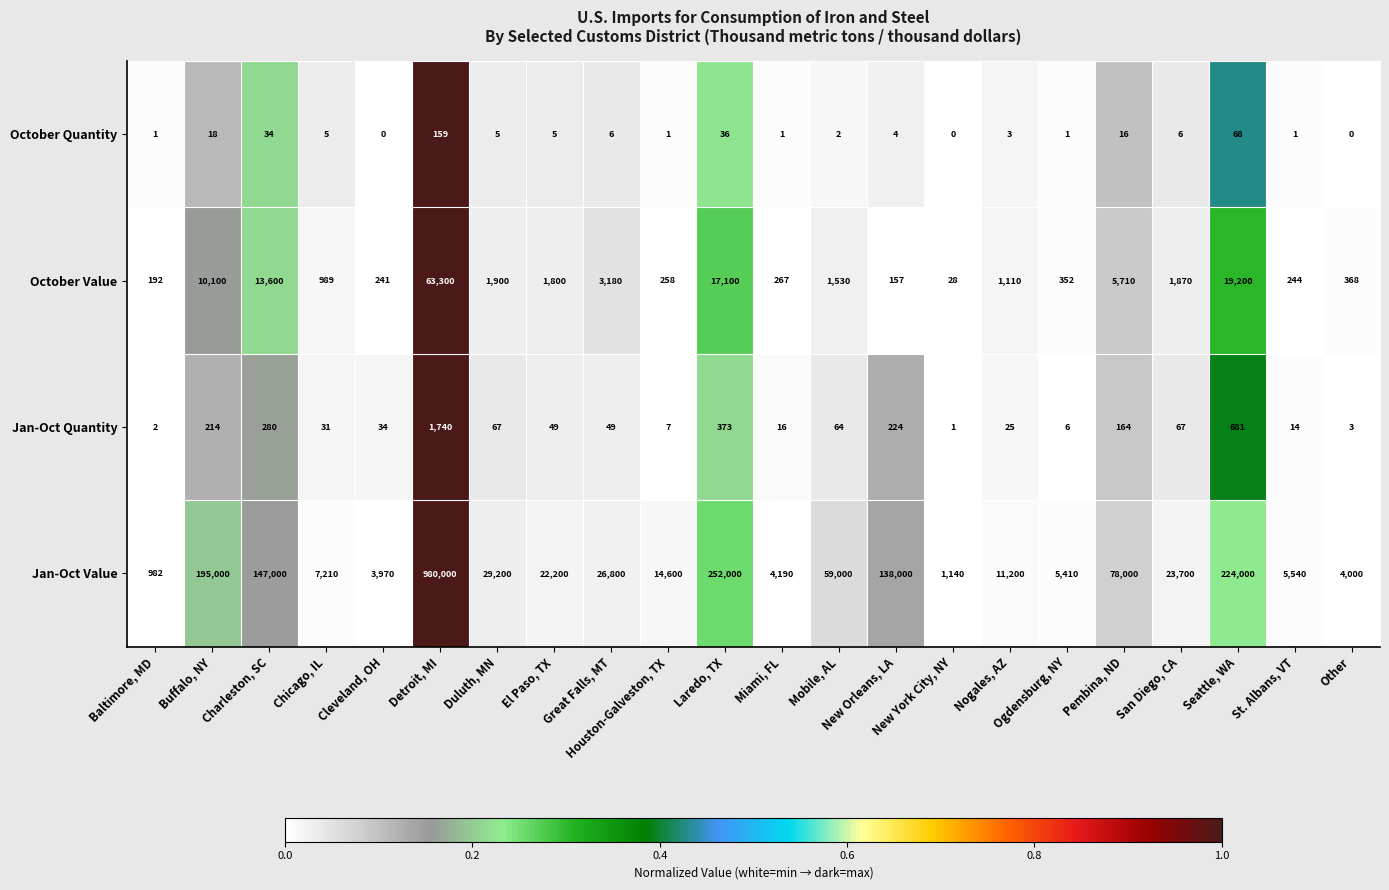

At which label is Jan-Oct Value closest to 490491?

Laredo, TX